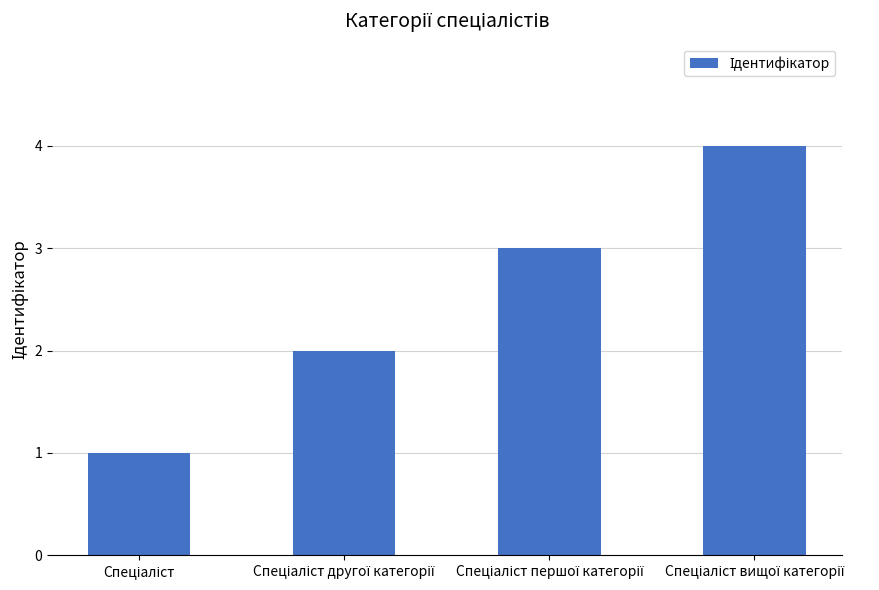

What is the sum of all values?

10